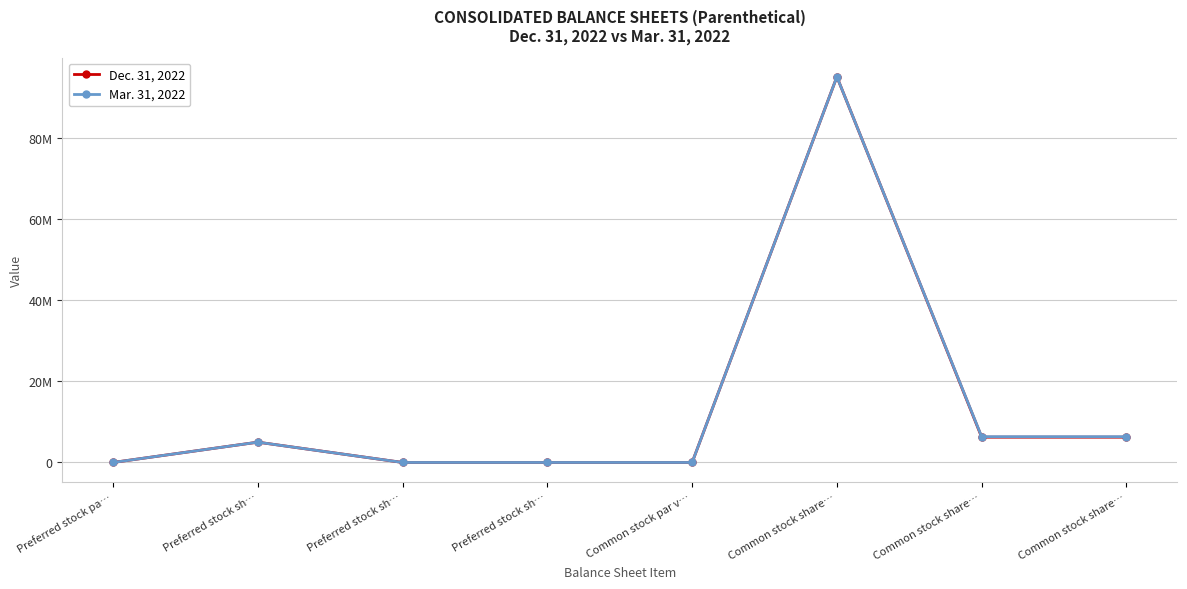

Does the chart have visible grid lines?

Yes